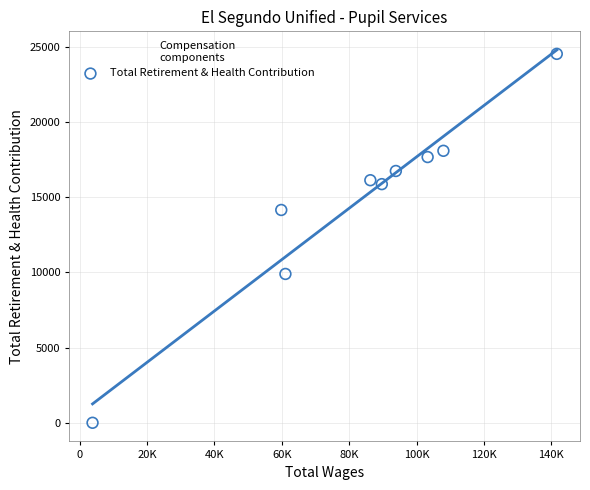

What is the range of X values (max minus min)?

137779